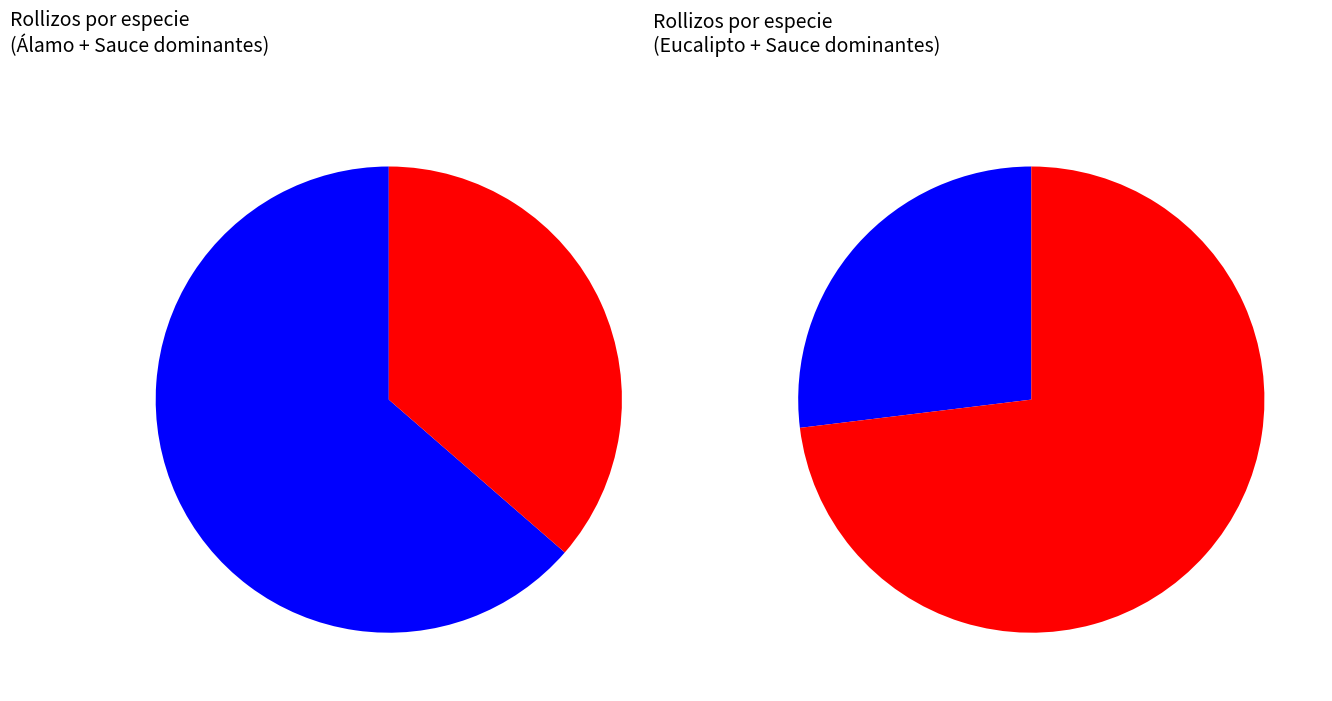

What is the spread (max minus min) of values at 13?

229446.3